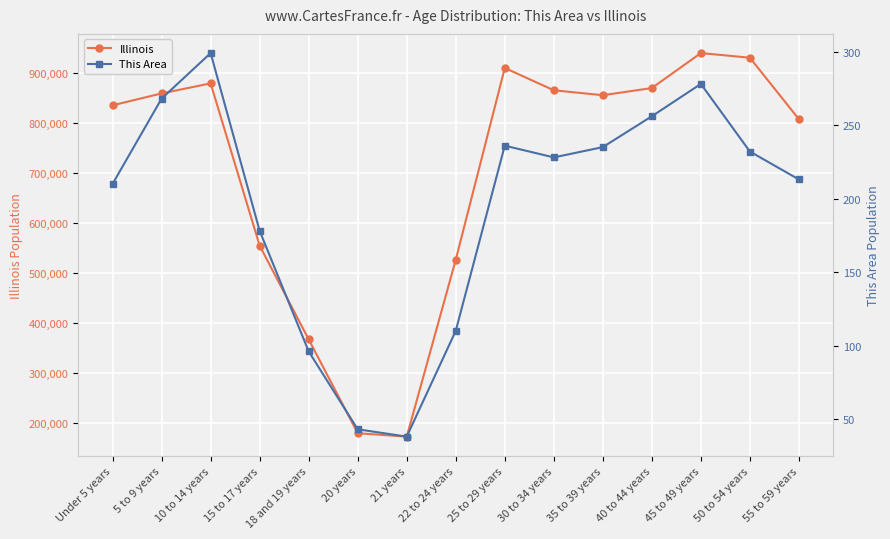

The value of This Area at 22 to 24 years is 30. True or false?

False